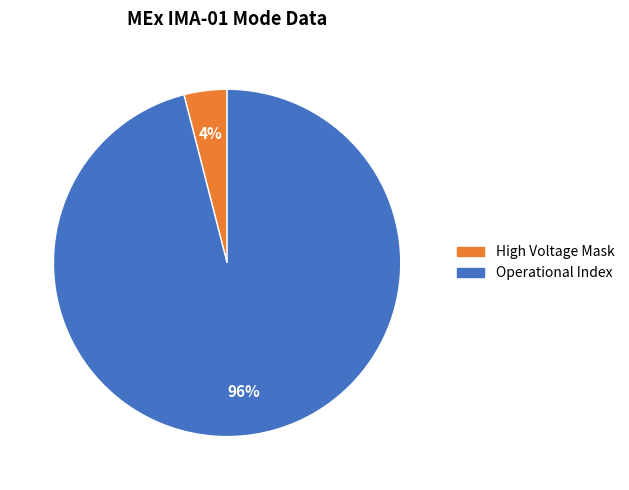

Count the number of slices in the pie.

2